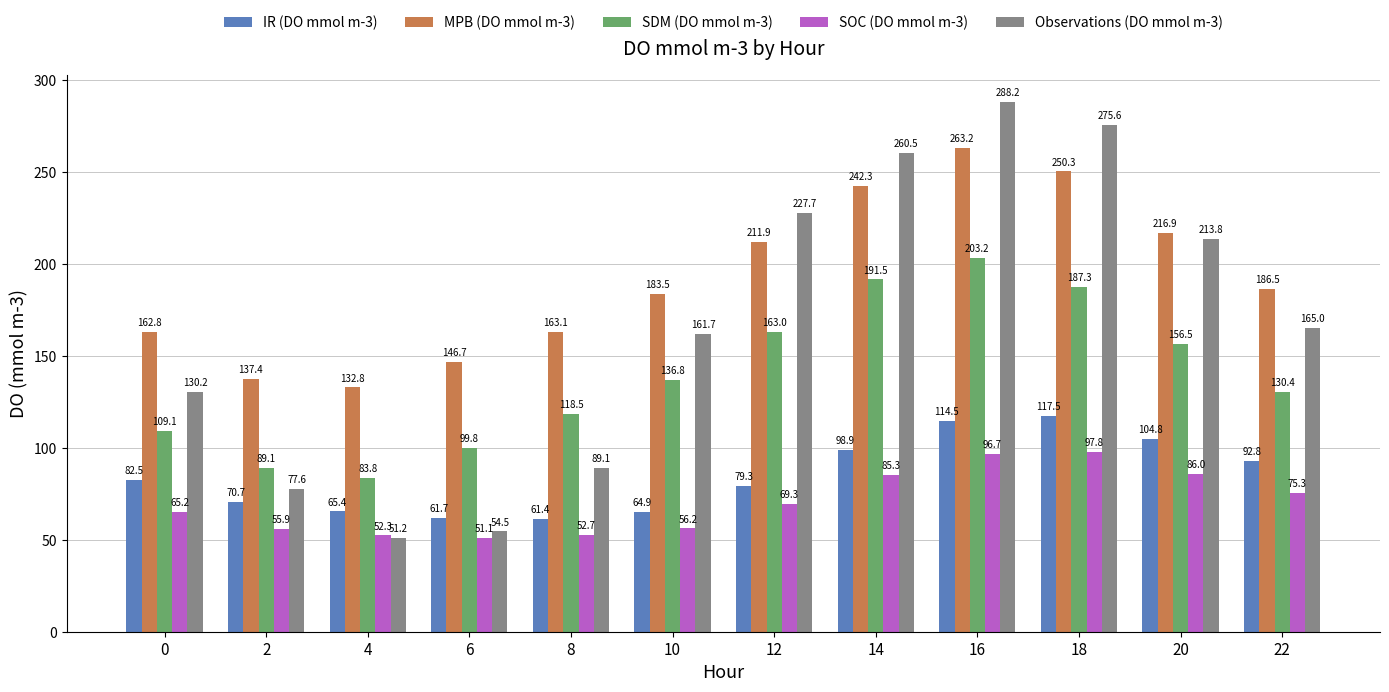

How many data points in Observations (DO mmol m-3) are less than 165?

6